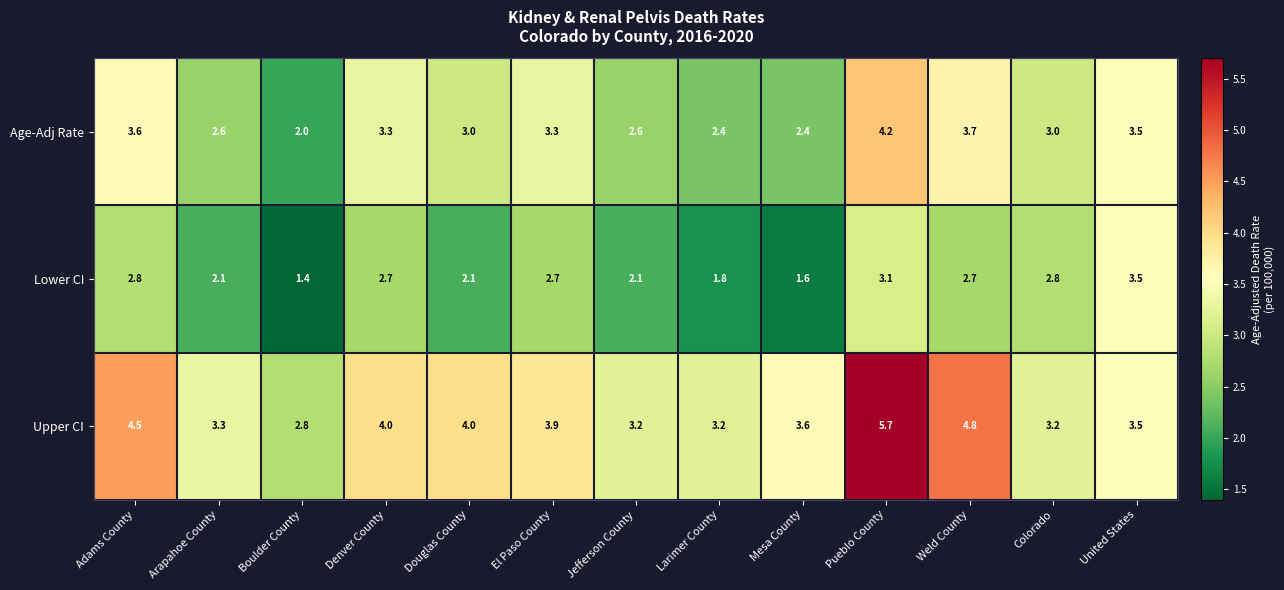

Which series has the widest spread of values?

Upper CI